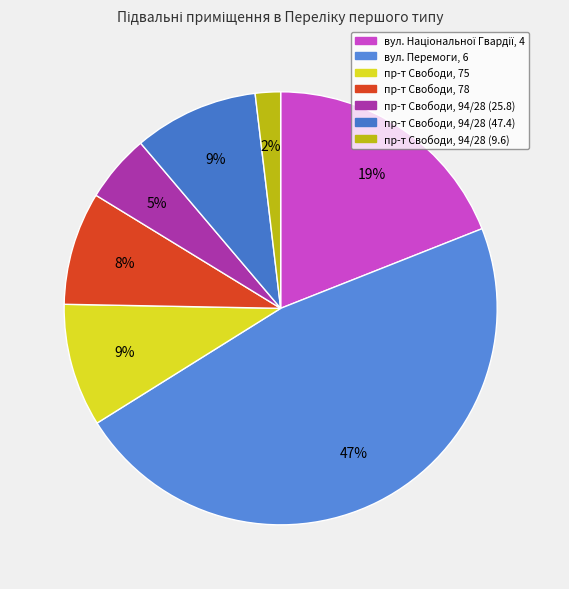

Which slice is the largest?

вул. Перемоги, 6